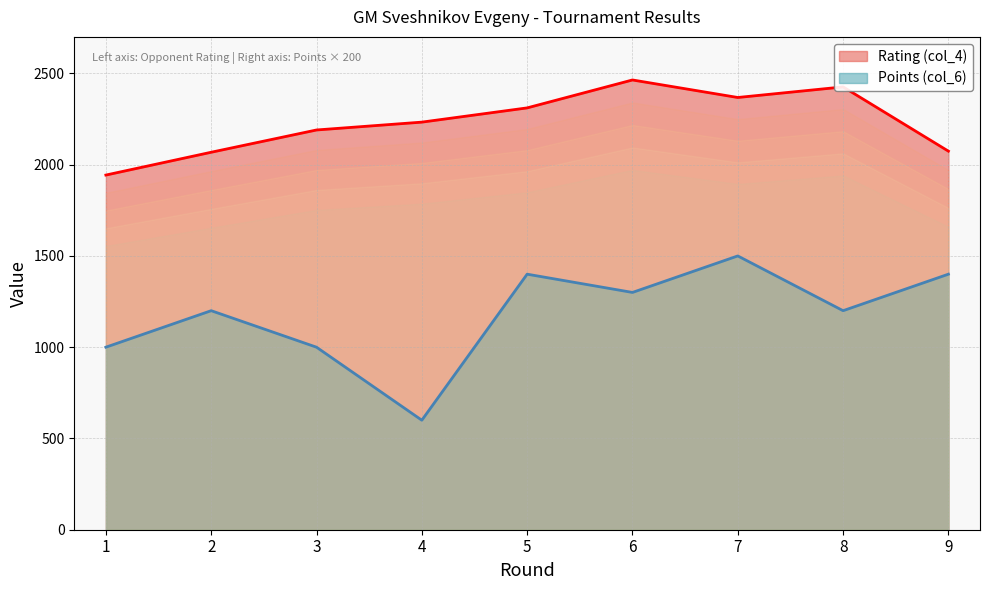

List the series in order of their overall mean, lowest first.

Points (col_6), Rating (col_4)